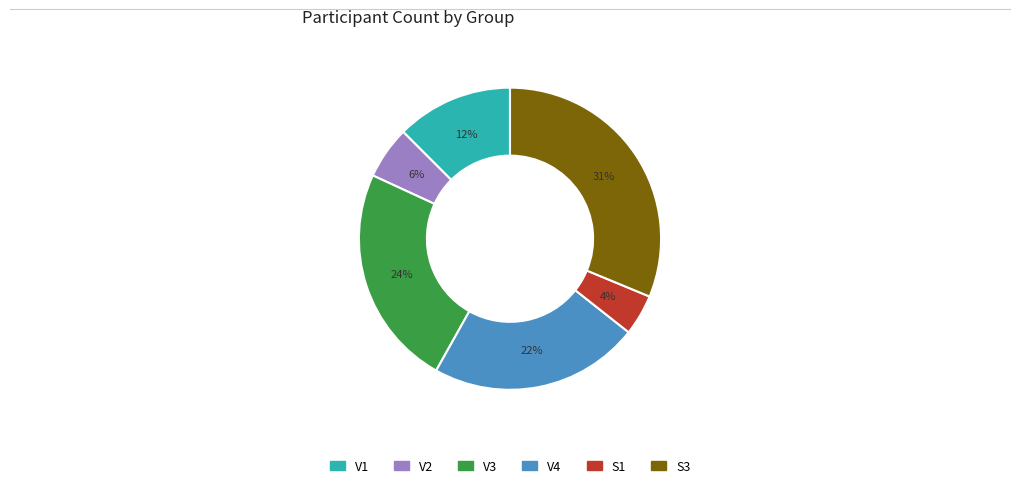

Rank the categories by value from lowest to highest.

S1, V2, V1, V4, V3, S3